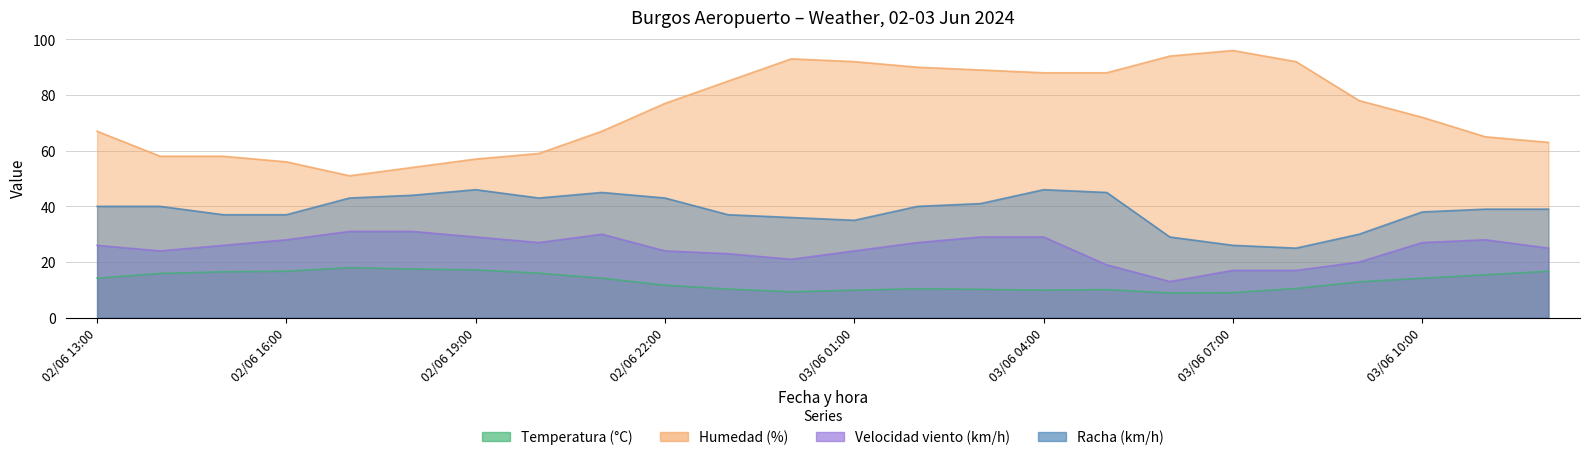

At which category does Velocidad viento (km/h) reach its first local valley?

02/06 14:00